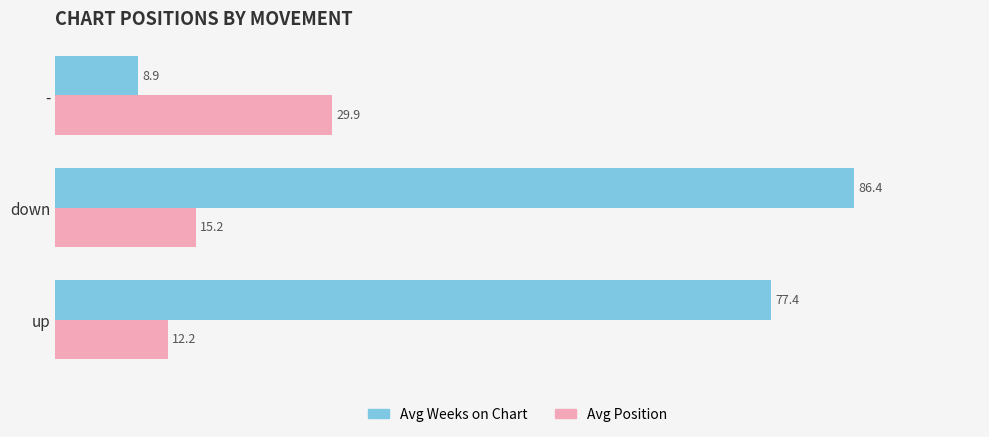

What is the difference between the highest and lowest values at down?

71.2